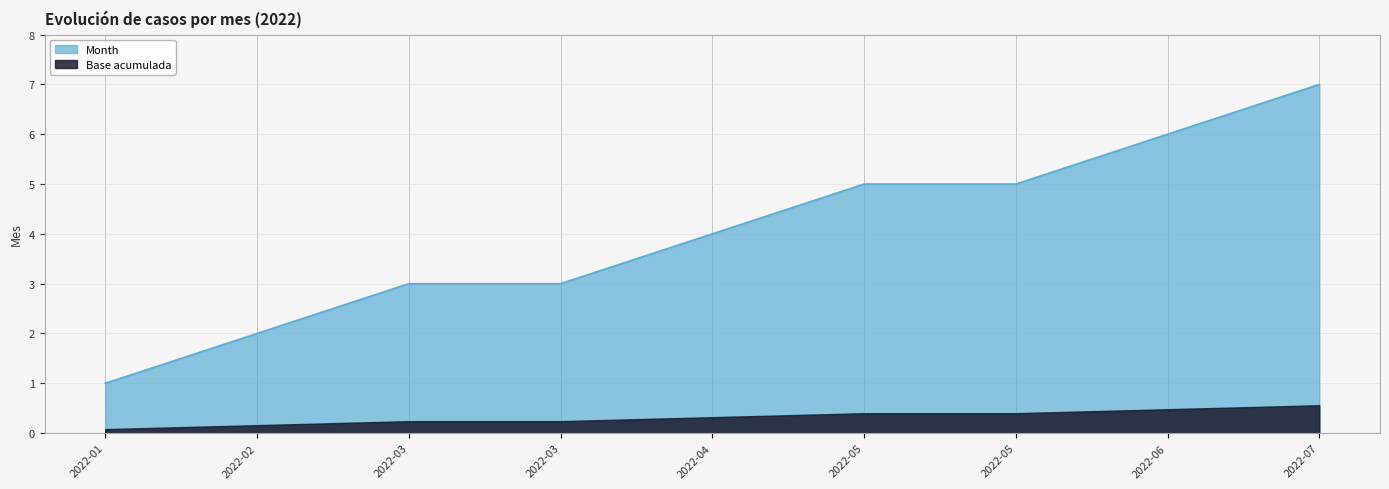

Read the value at 2022-05.

5